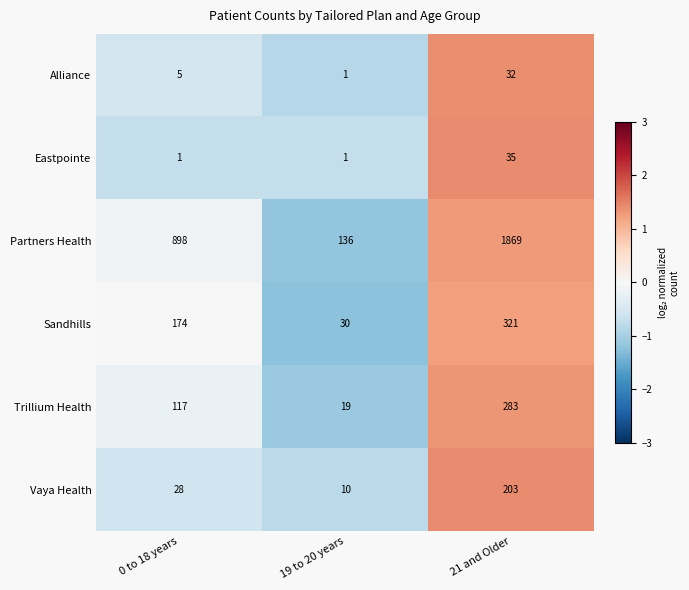

Rank the series at 0 to 18 years from highest to lowest value.

Partners Health, Sandhills, Trillium Health, Vaya Health, Alliance, Eastpointe